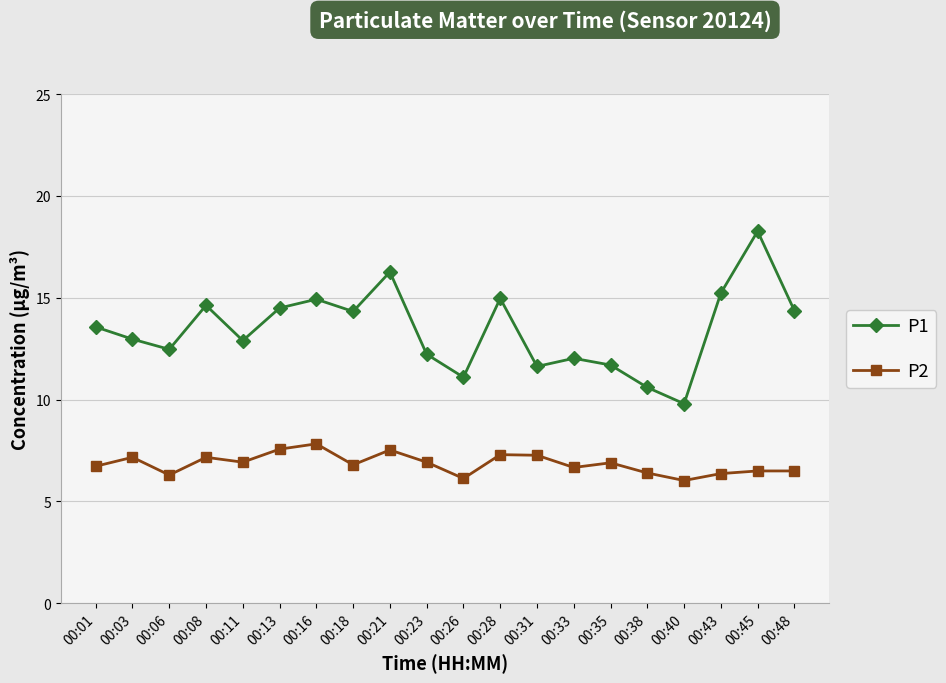

What are all the series names shown in the legend?

P1, P2